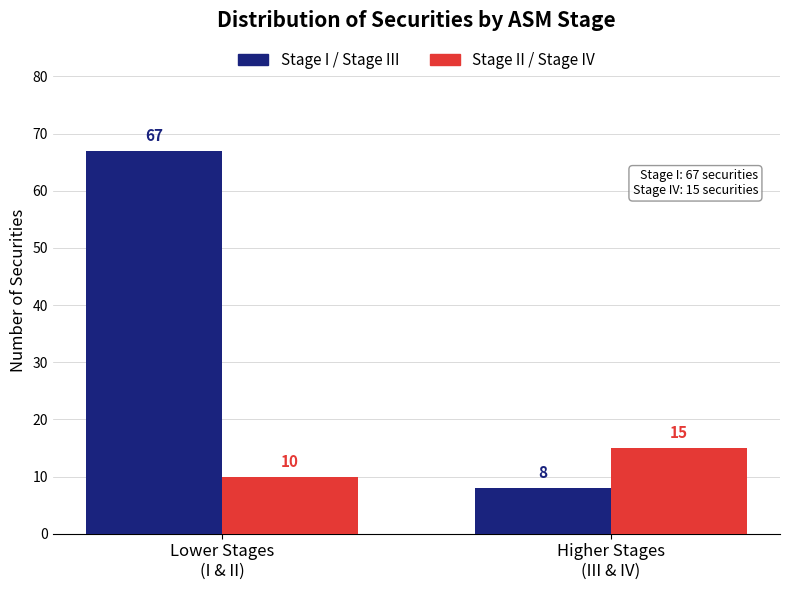

What is the difference between the Stage I / Stage III values at Higher Stages
(III & IV) and Lower Stages
(I & II)?

59